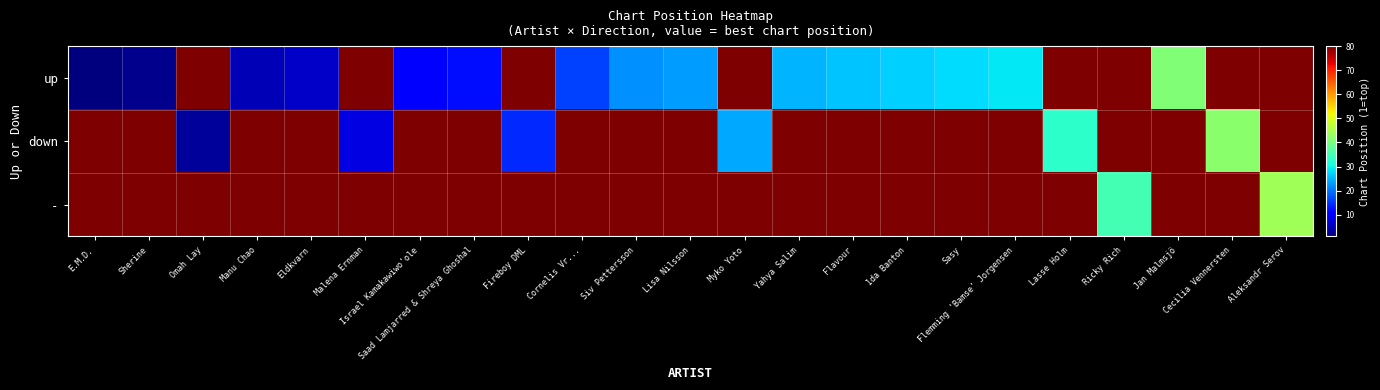

Reading left to right, list all the values displayed in this chart.

up: E.M.D.=1	Sherine=2	Omah Lay=100	Manu Chao=5	Eldkvarn=6	Malena Ernman=100	Israel Kamakawiwo'ole=10	Saad Lamjarred & Shreya Ghoshal=12	Fireboy DML=100	Cornelis Vr...=16	Siv Pettersson=22	Lisa Nilsson=23	Myko Yoto=100	Yahya Salim=25	Flavour=26	1da Banton=27	Sasy=28	Flemming 'Bamse' Jorgensen=29	Lasse Holm=100	Ricky Rich=100	Jan Malmsjö=41	Cecilia Vennersten=100	Aleksandr Serov=100
down: E.M.D.=100	Sherine=100	Omah Lay=3	Manu Chao=100	Eldkvarn=100	Malena Ernman=8	Israel Kamakawiwo'ole=100	Saad Lamjarred & Shreya Ghoshal=100	Fireboy DML=14	Cornelis Vr...=100	Siv Pettersson=100	Lisa Nilsson=100	Myko Yoto=24	Yahya Salim=100	Flavour=100	1da Banton=100	Sasy=100	Flemming 'Bamse' Jorgensen=100	Lasse Holm=33	Ricky Rich=100	Jan Malmsjö=100	Cecilia Vennersten=42	Aleksandr Serov=100
-: E.M.D.=100	Sherine=100	Omah Lay=100	Manu Chao=100	Eldkvarn=100	Malena Ernman=100	Israel Kamakawiwo'ole=100	Saad Lamjarred & Shreya Ghoshal=100	Fireboy DML=100	Cornelis Vr...=100	Siv Pettersson=100	Lisa Nilsson=100	Myko Yoto=100	Yahya Salim=100	Flavour=100	1da Banton=100	Sasy=100	Flemming 'Bamse' Jorgensen=100	Lasse Holm=100	Ricky Rich=35	Jan Malmsjö=100	Cecilia Vennersten=100	Aleksandr Serov=44